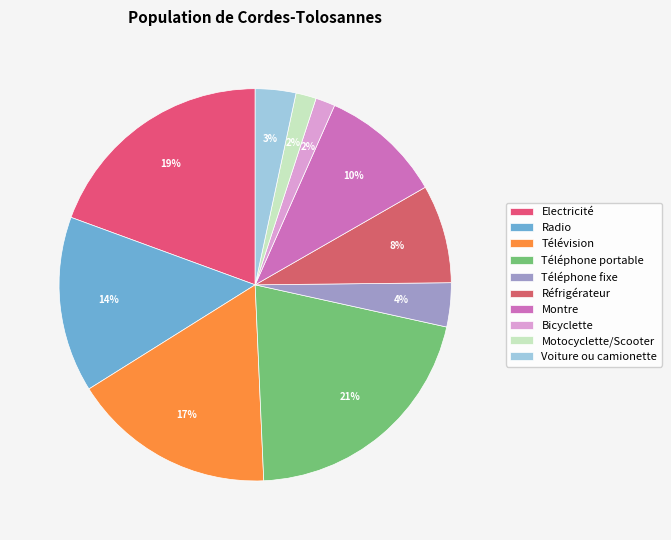

To the nearest percent, what is the average slice percentage?

10%